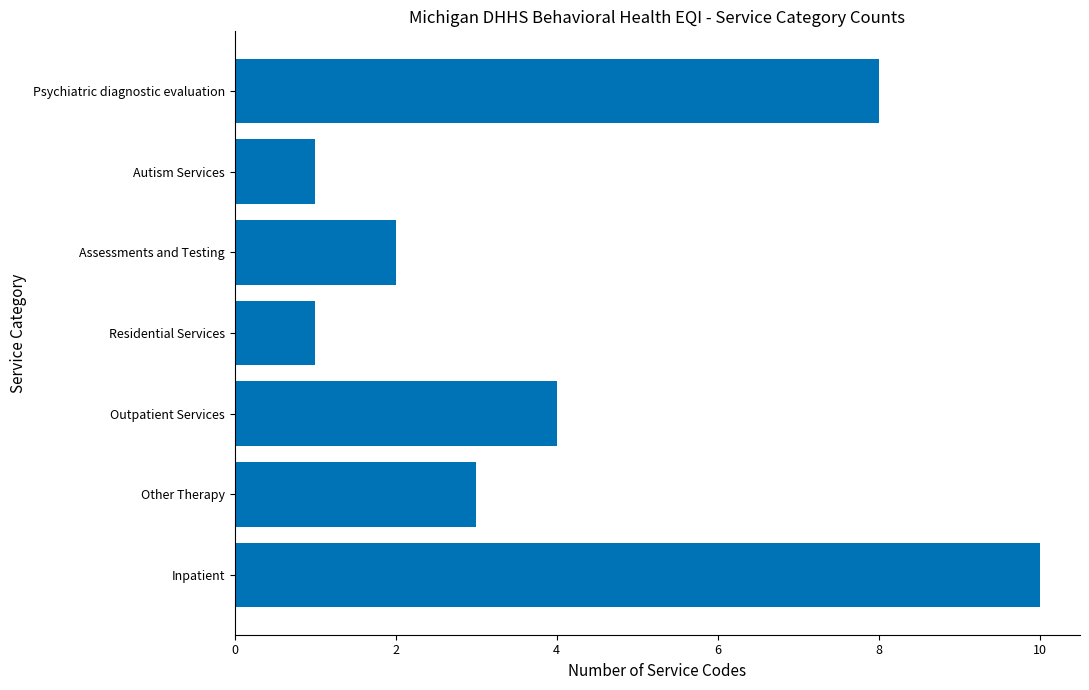

True or false: the data shows 2 at Autism Services.

False